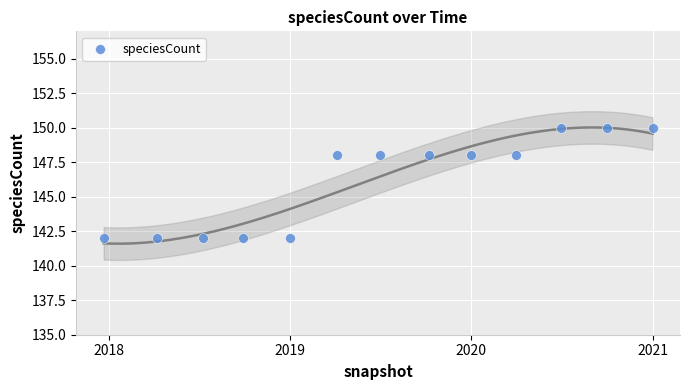

What is the range of Y values (max minus min)?

8